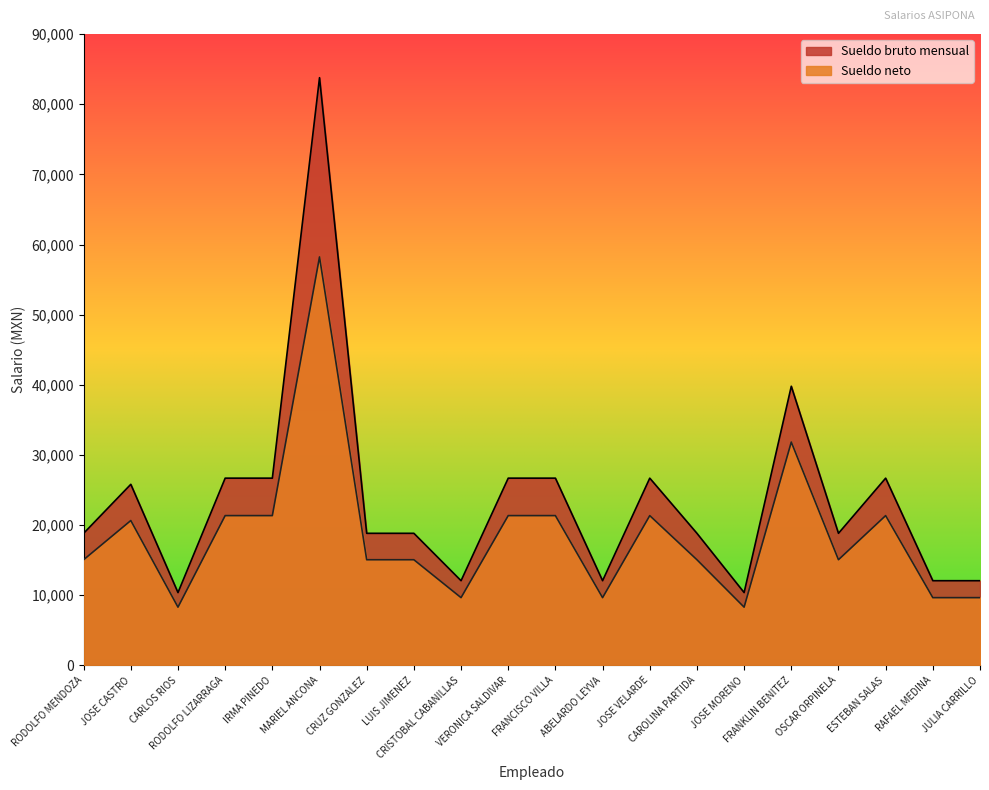

What are all the series names shown in the legend?

Sueldo bruto mensual, Sueldo neto